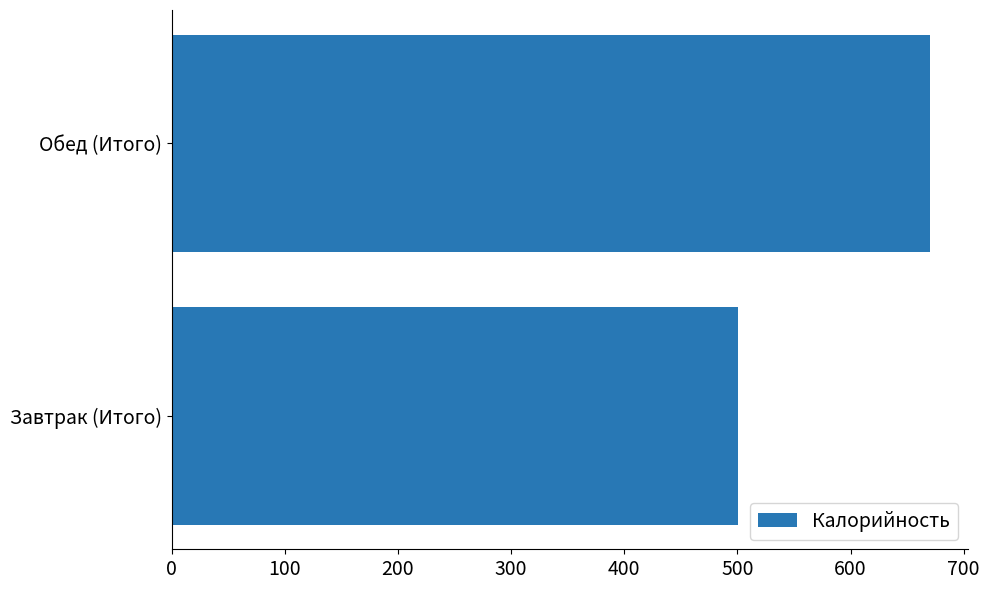

At which category does the chart reach its peak across all series?

Обед (Итого)